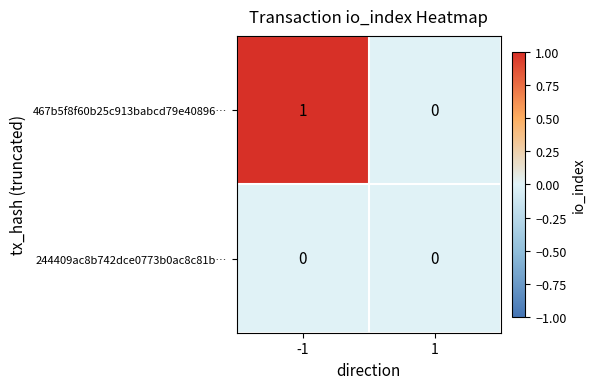

Is it true that 467b5f8f60b25c913babcd79e40896… equals 1 at -1?

True